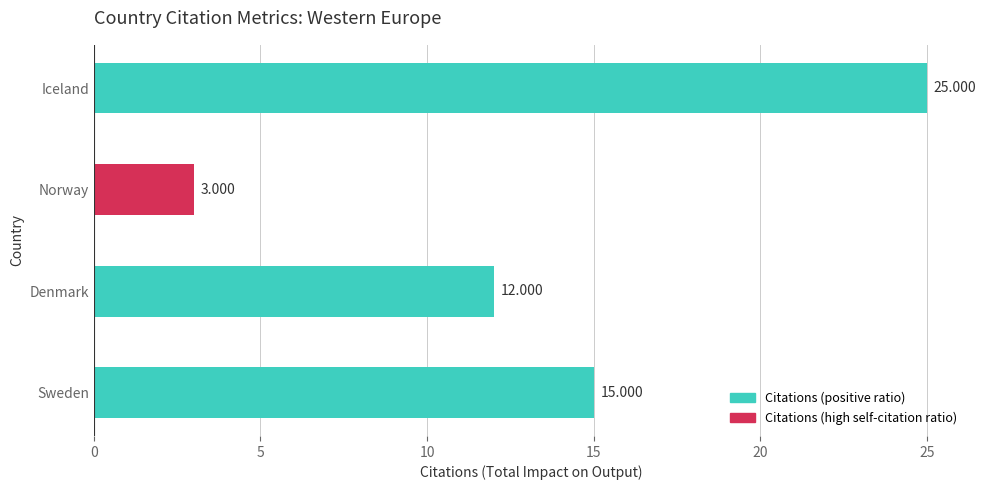

List the labels in order of value, largest first.

Iceland, Sweden, Denmark, Norway